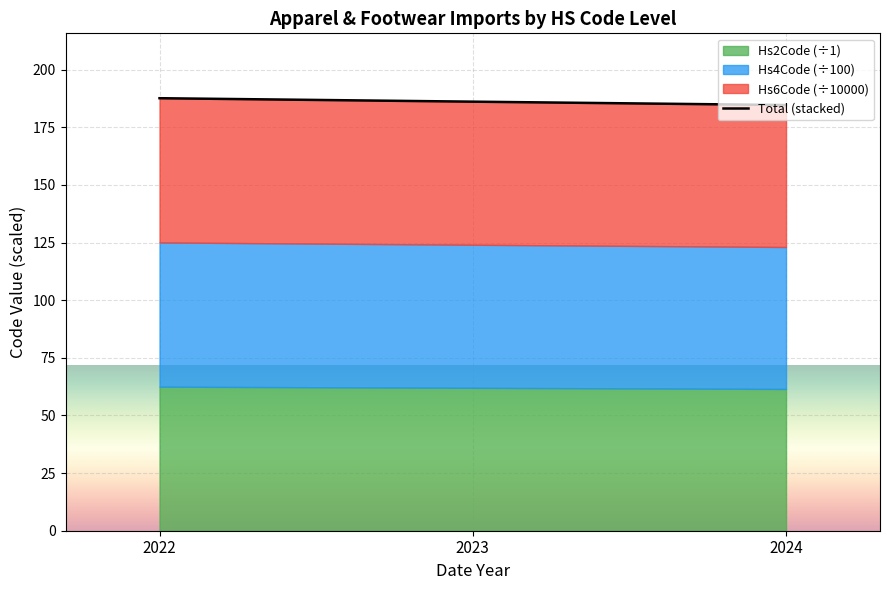

What is the change in value from 2023 to 2024?

-1.5